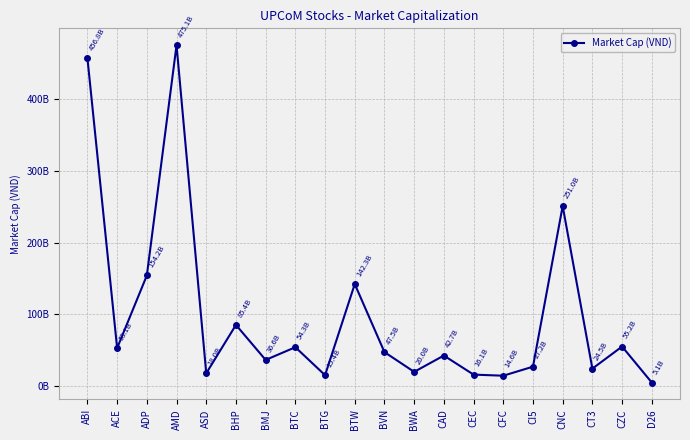

True or false: there are more than 1 points higher than both neighbors.

True